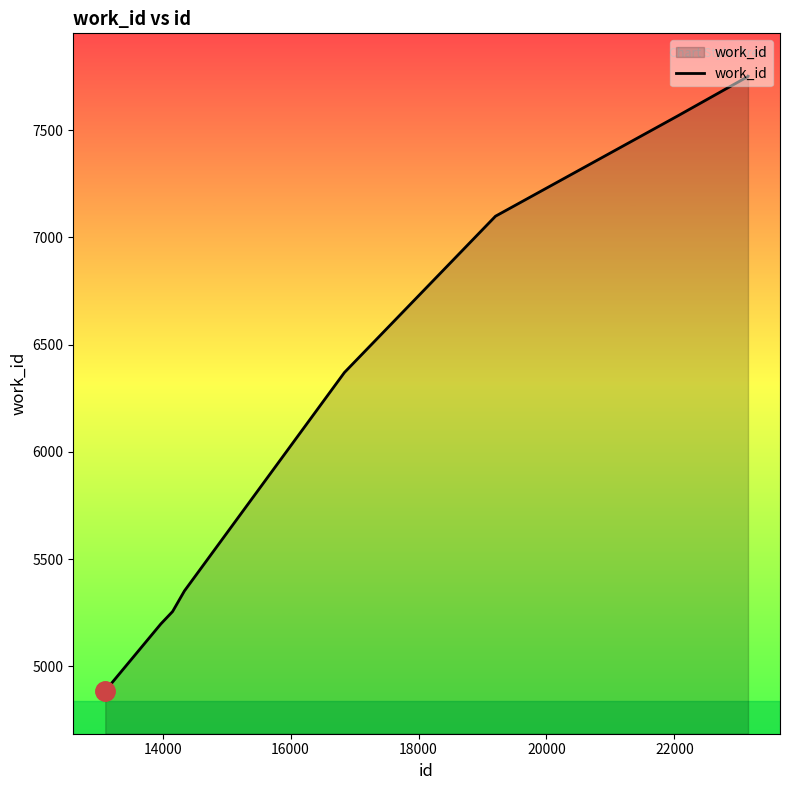

What is the smallest value displayed?

4885